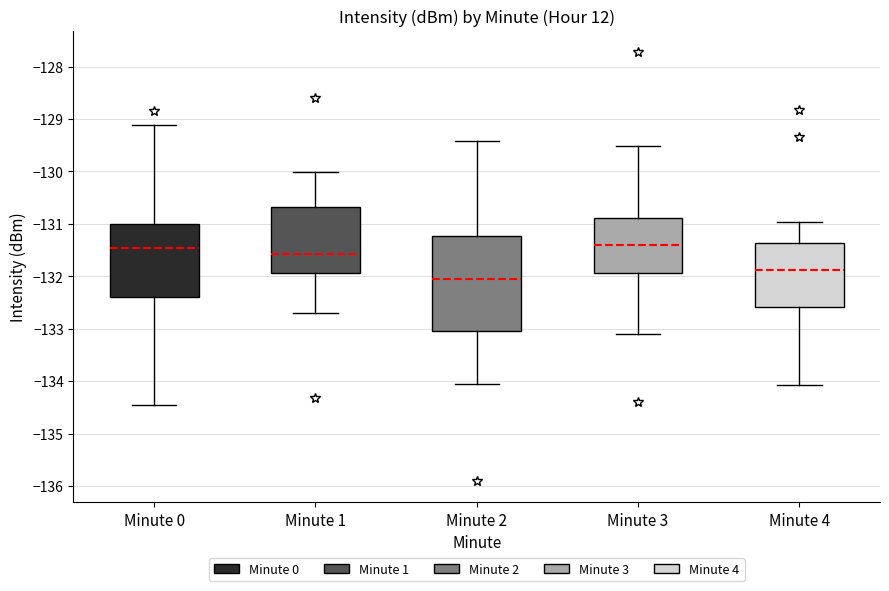

Where does the median line of the box for Minute 1 sit on the y-axis? The values are not printed on the chart, so give them approximately, as read against the axis.

-131.6